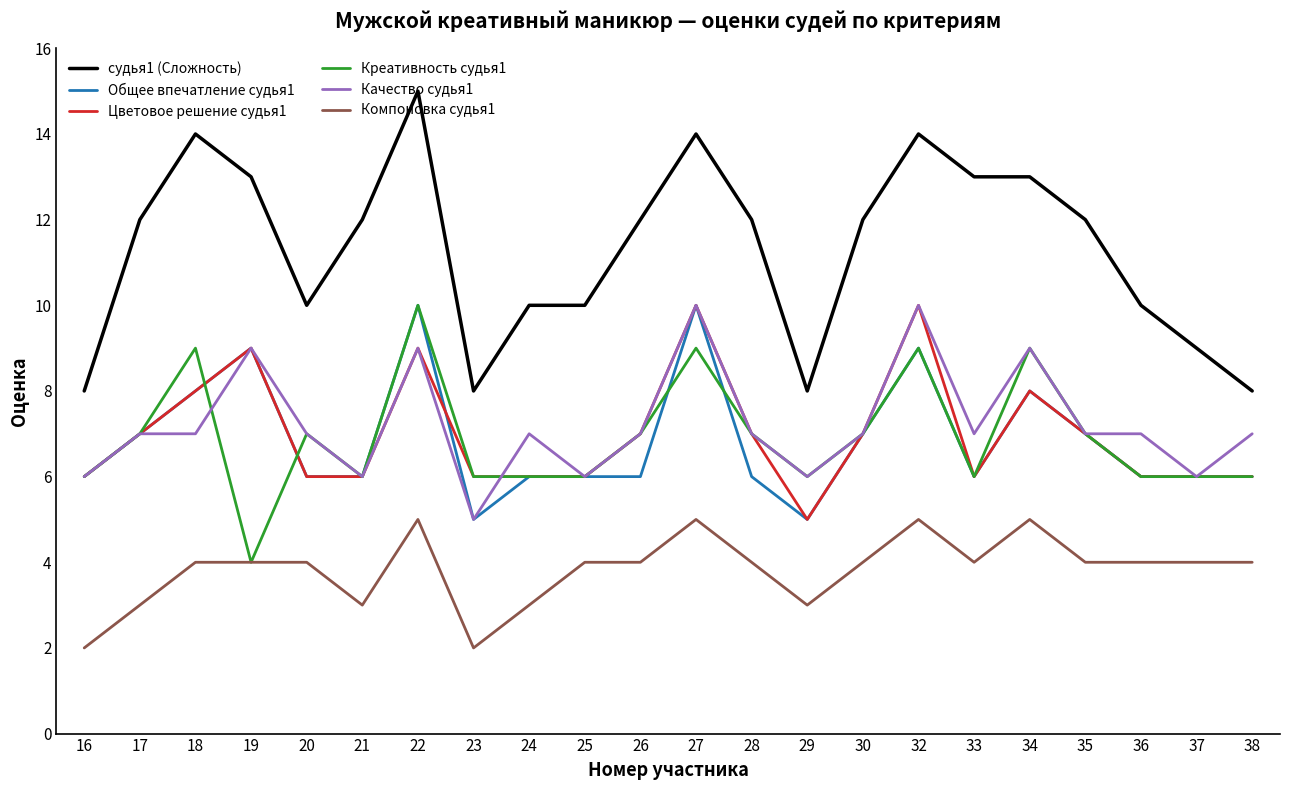

Which series has the widest spread of values?

судья1 (Сложность)